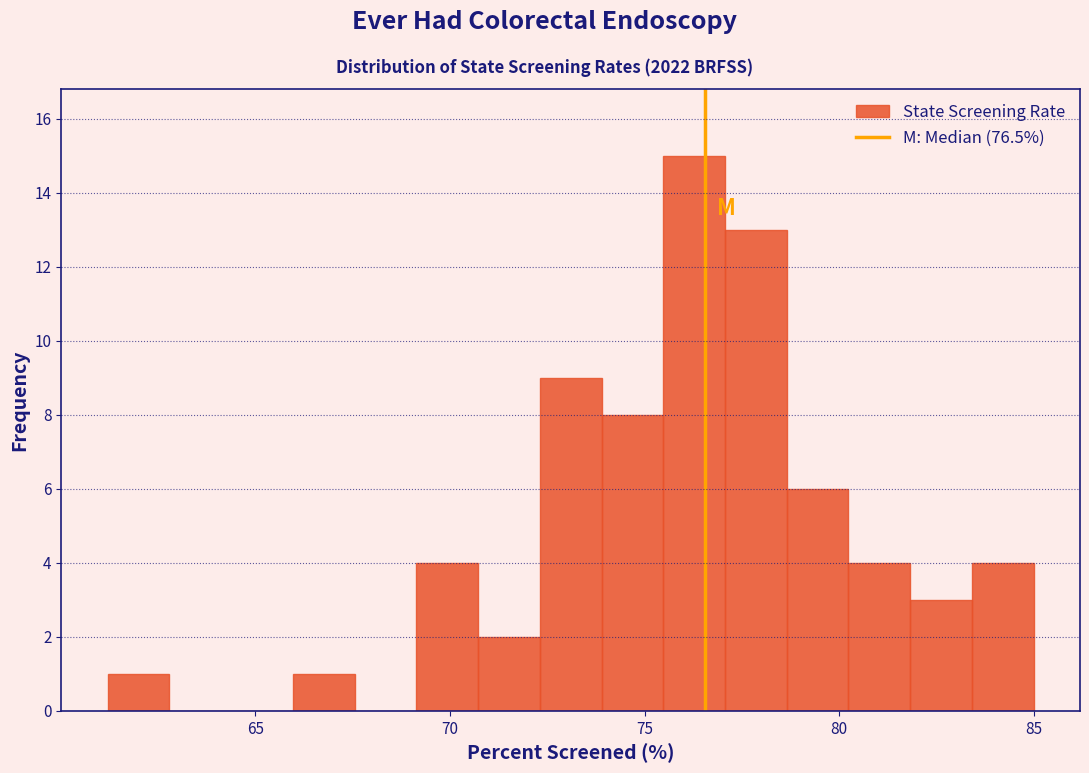

Read against the x-axis, roughly where is the centre of the tallest bar?

76.5